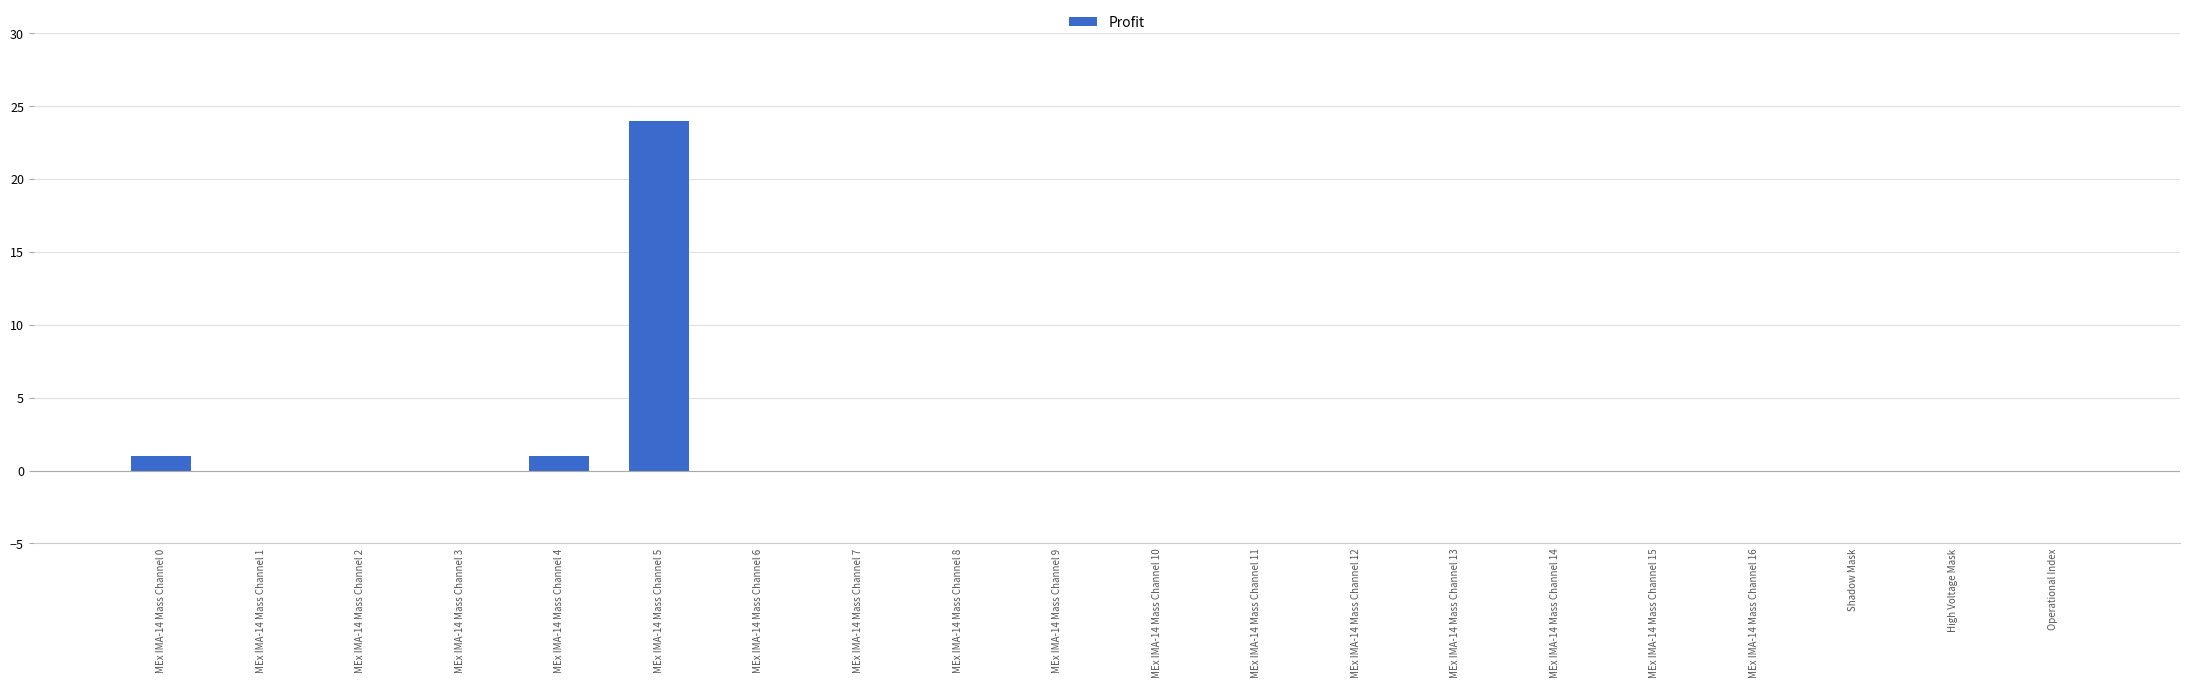

The value at MEx IMA-14 Mass Channel 10 is -9. True or false?

False